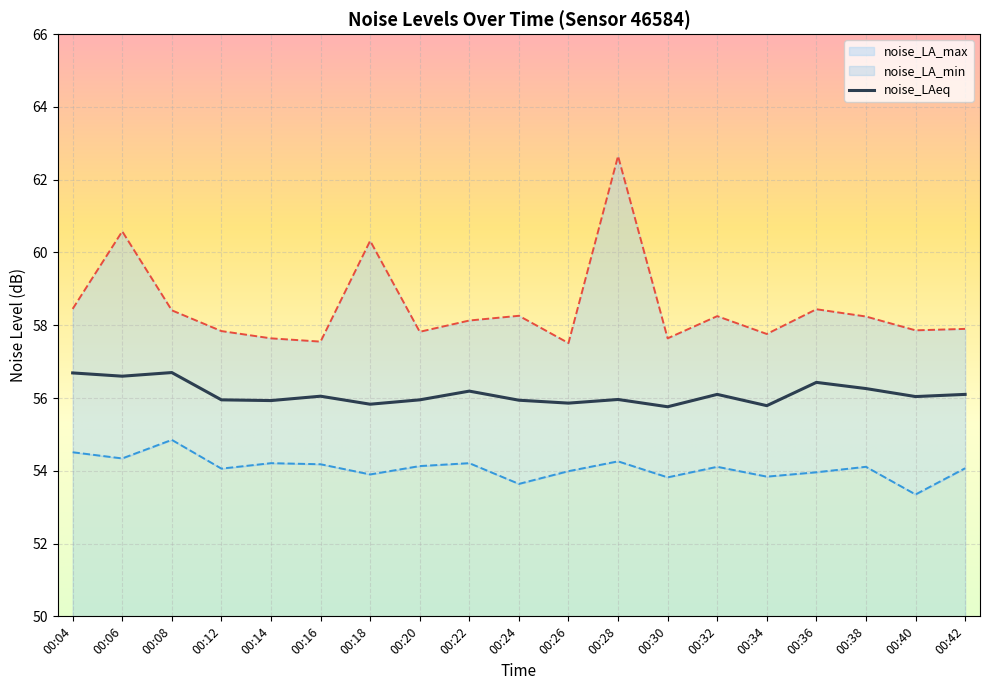

Read the noise_LA_max value at 00:36.

58.4